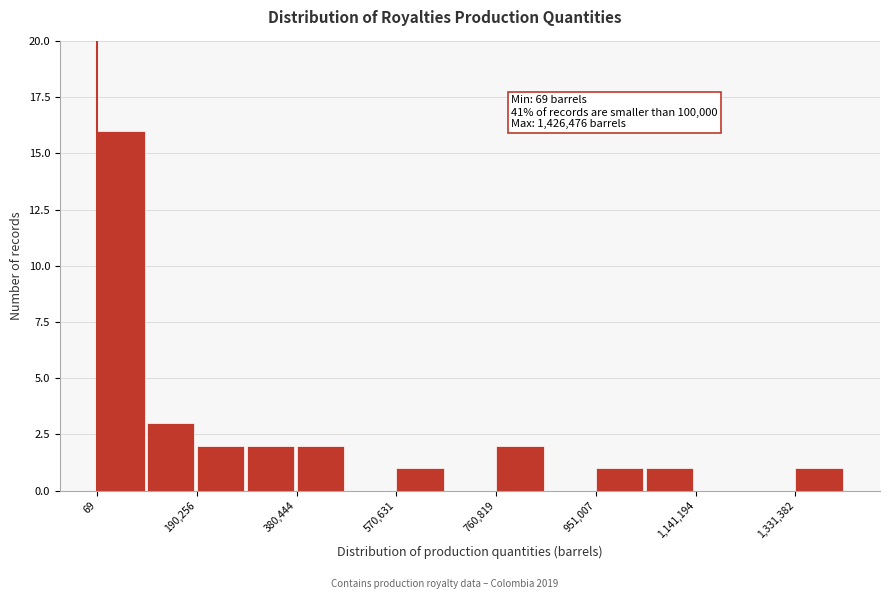

Which range on the x-axis has the tallest bar?

0 to 100000